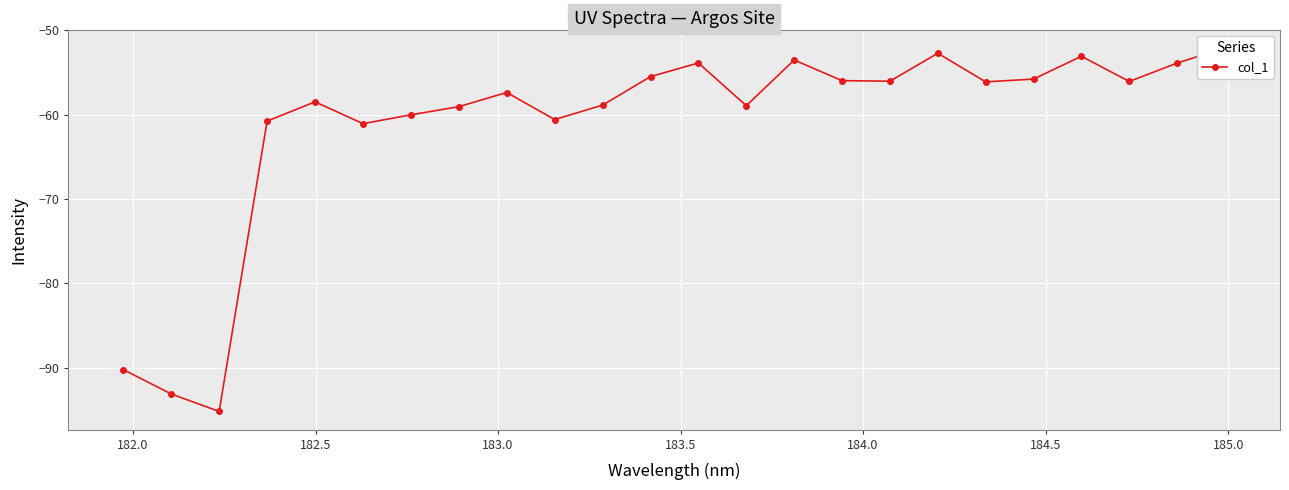

Reading left to right, what are all the values shown in this chart?

-90.2	-93.1	-95.2	-60.8	-58.5	-61.1	-60.0	-59.1	-57.4	-60.6	-58.9	-55.5	-53.9	-58.9	-53.5	-56.0	-56.0	-52.7	-56.1	-55.8	-53.1	-56.1	-53.9	-52.1